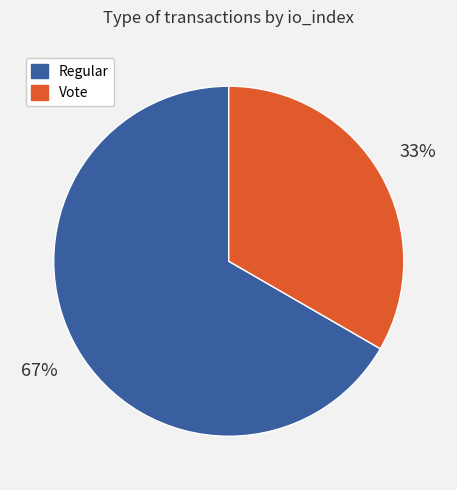

Do Vote and Regular together represent more than half of the pie?

Yes